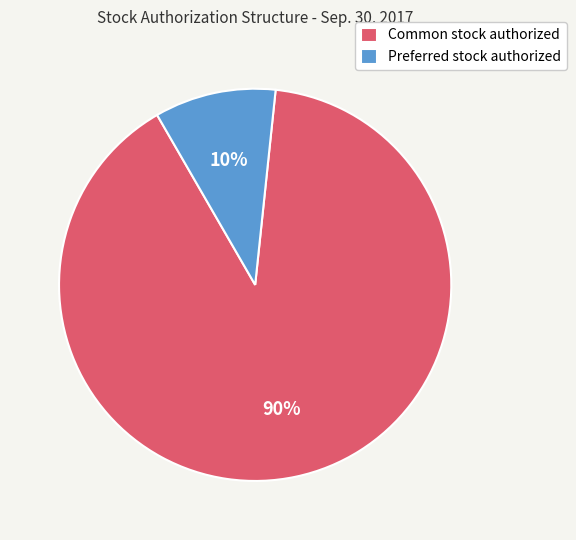

The Preferred stock authorized slice represents 17% of the pie. True or false?

False